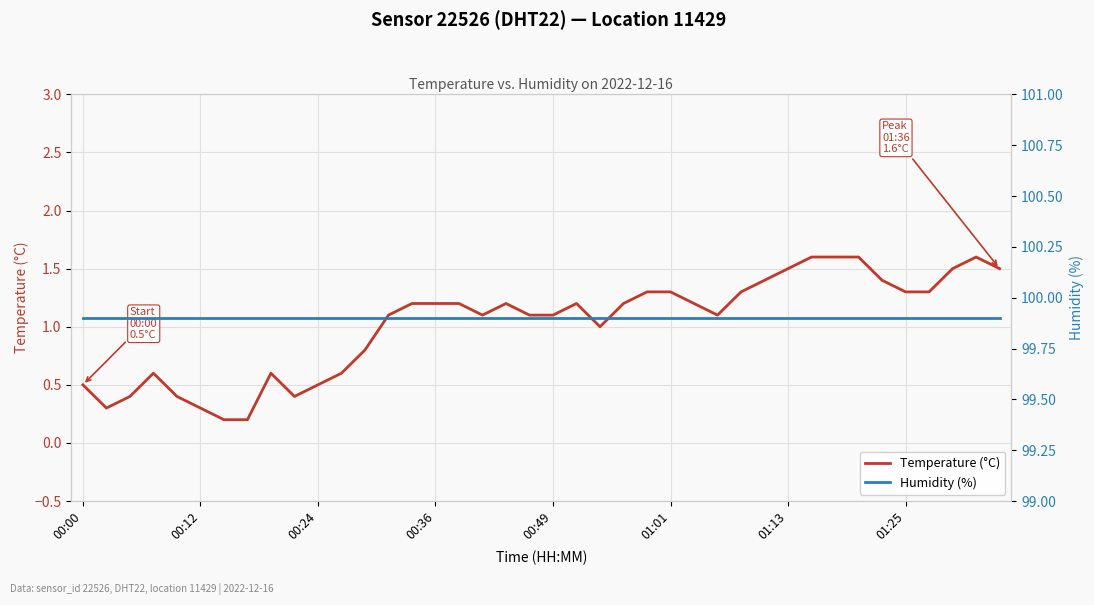

What is the highest value of the Temperature (°C) series?

1.6